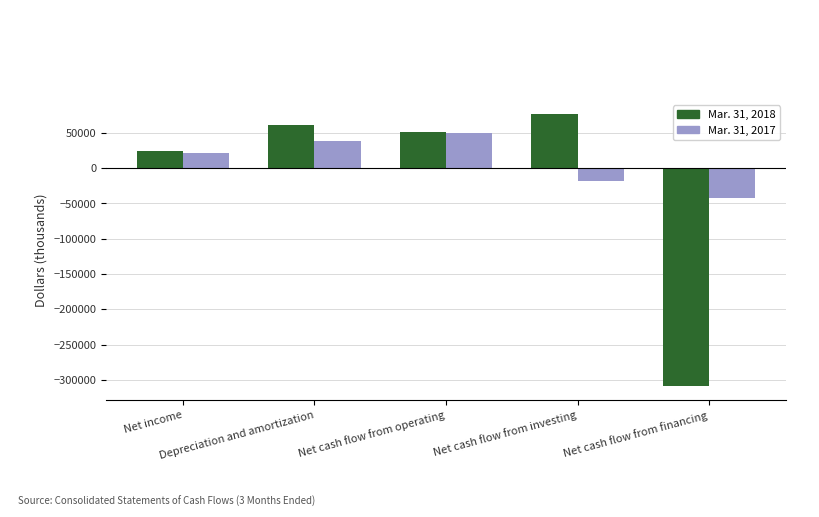

What is the label of the 4th bar from the left?

Net cash flow from investing